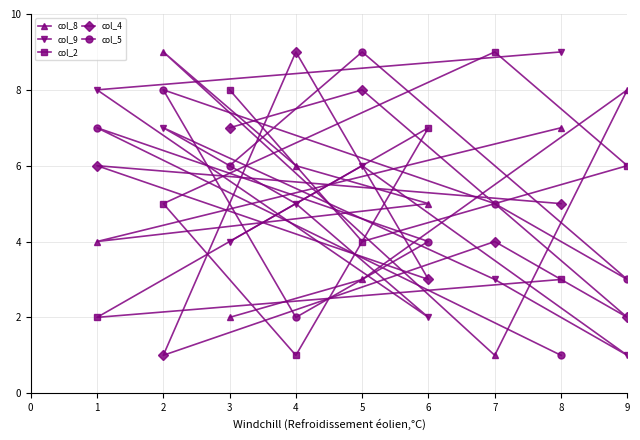

Is the value of col_4 at 8 greater than the value of col_9 at 1?

No